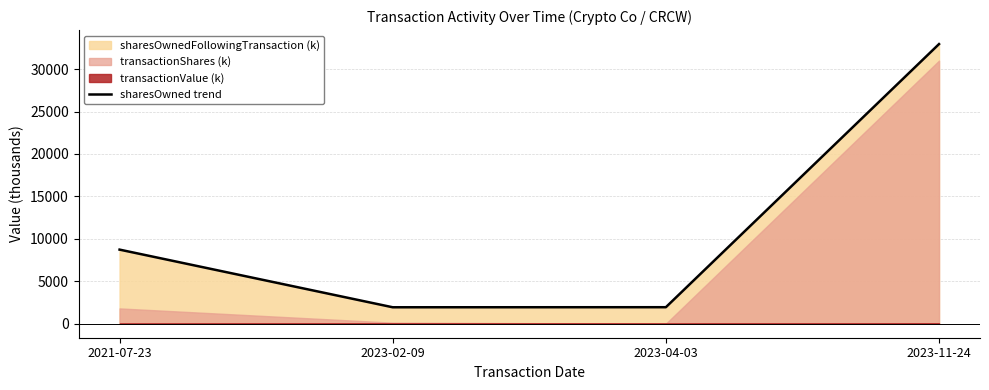

Does the chart have visible grid lines?

Yes